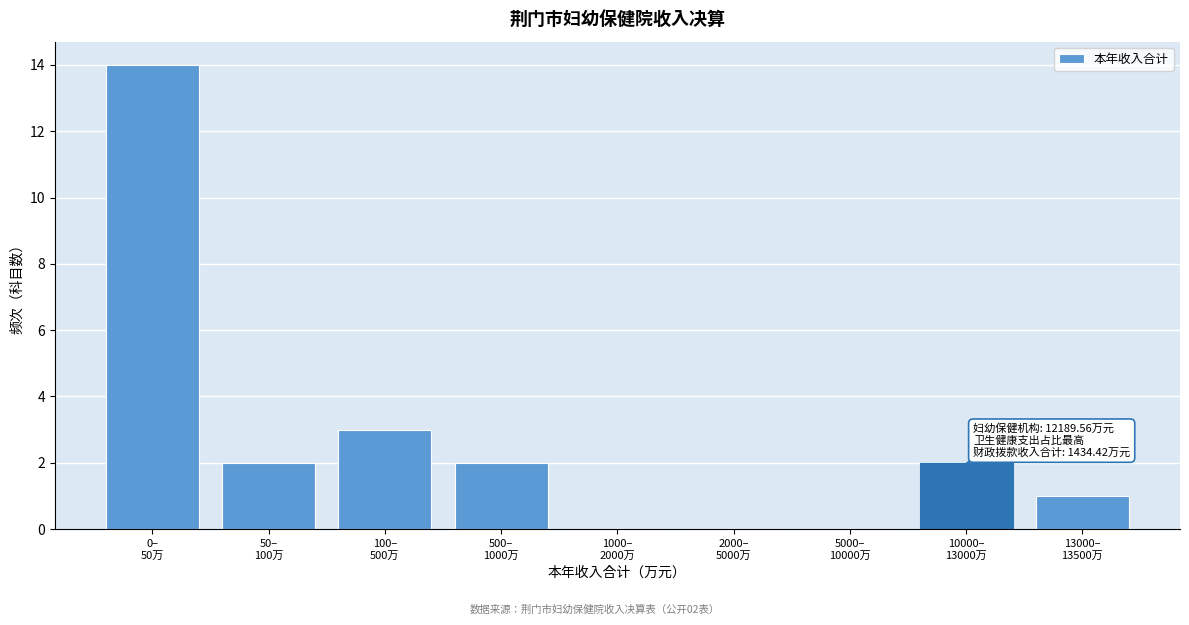

What is the greatest value displayed?

14